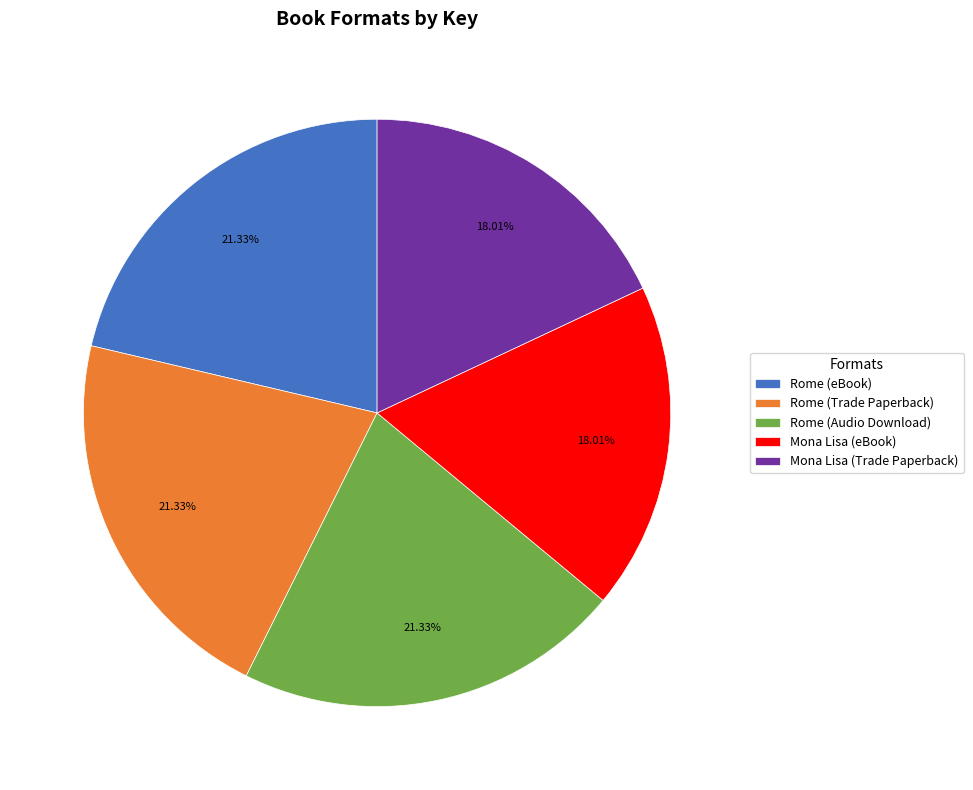

Is the sum of Rome (eBook) and Mona Lisa (eBook) greater than half?

No